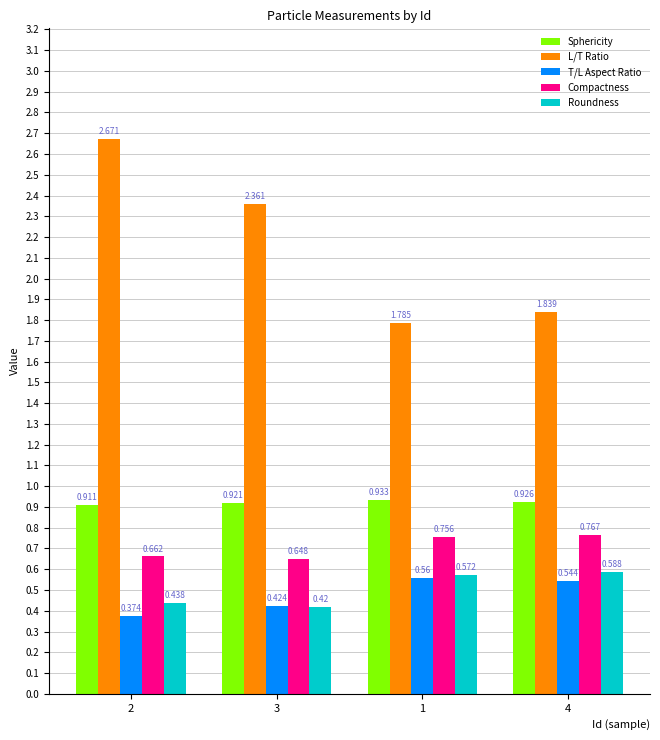

List the labels in order of Compactness value, smallest first.

3, 2, 1, 4